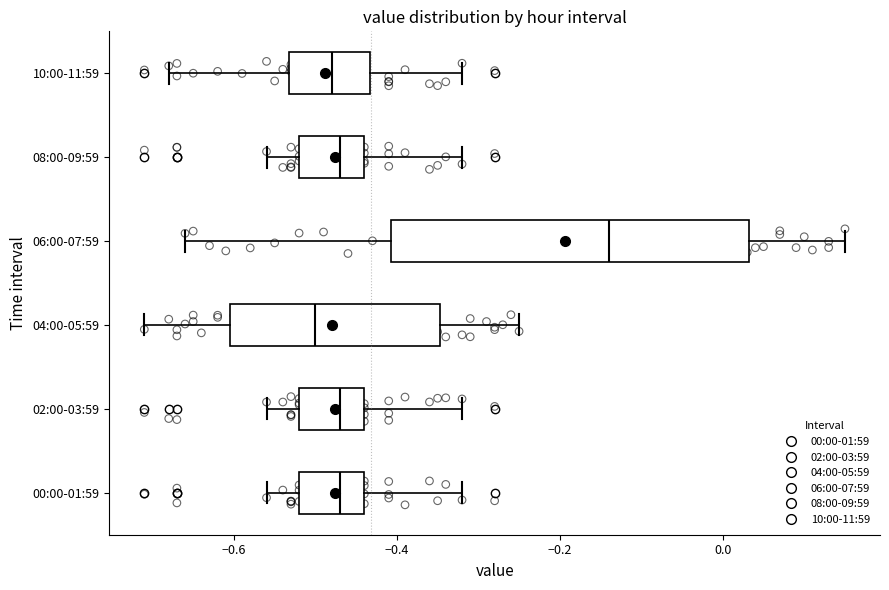

Reading bottom to top, transcribe this box plot: for each box, give where its median line is, the range the box spans, and where its two whiskers end, as read against the x-axis. The values are not printed on the chart, so give them approximately, as read against the axis.

00:00-01:59: median -0.46, box -0.52 to -0.44, whiskers -0.56 to -0.32
02:00-03:59: median -0.46, box -0.52 to -0.44, whiskers -0.56 to -0.32
04:00-05:59: median -0.50, box -0.60 to -0.34, whiskers -0.70 to -0.24
06:00-07:59: median -0.14, box -0.40 to 0.04, whiskers -0.66 to 0.16
08:00-09:59: median -0.46, box -0.52 to -0.44, whiskers -0.56 to -0.32
10:00-11:59: median -0.48, box -0.54 to -0.44, whiskers -0.68 to -0.32